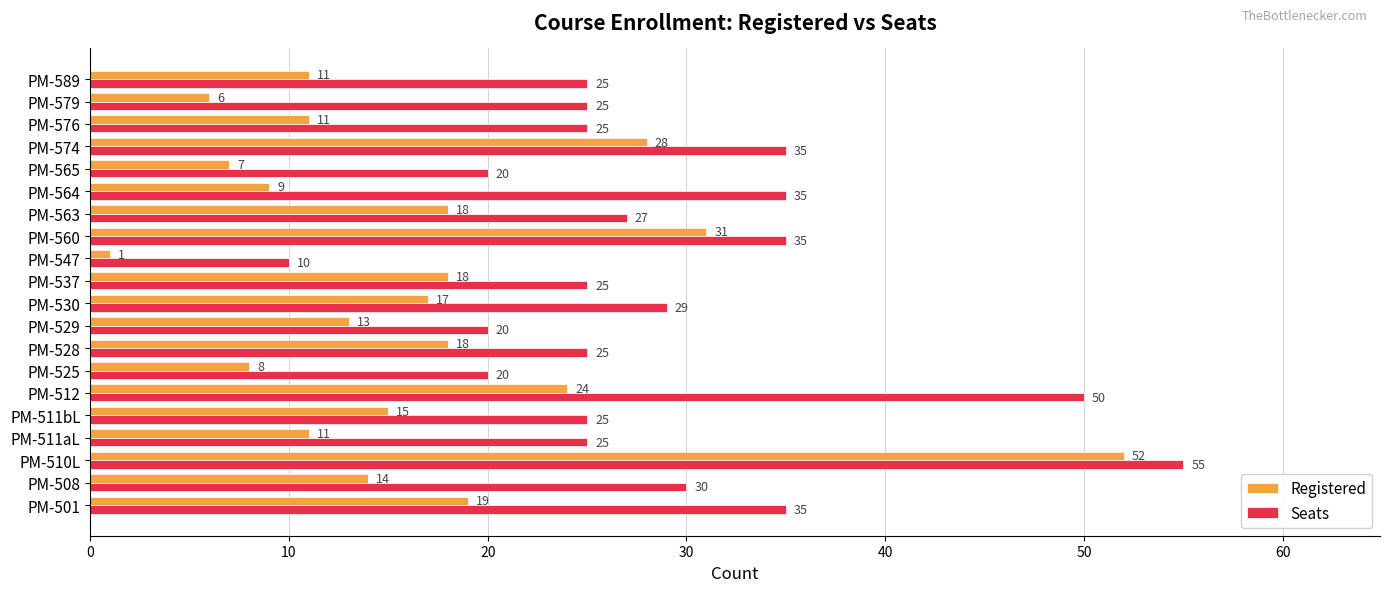

At how many categories does at least one series exceed 48?

2